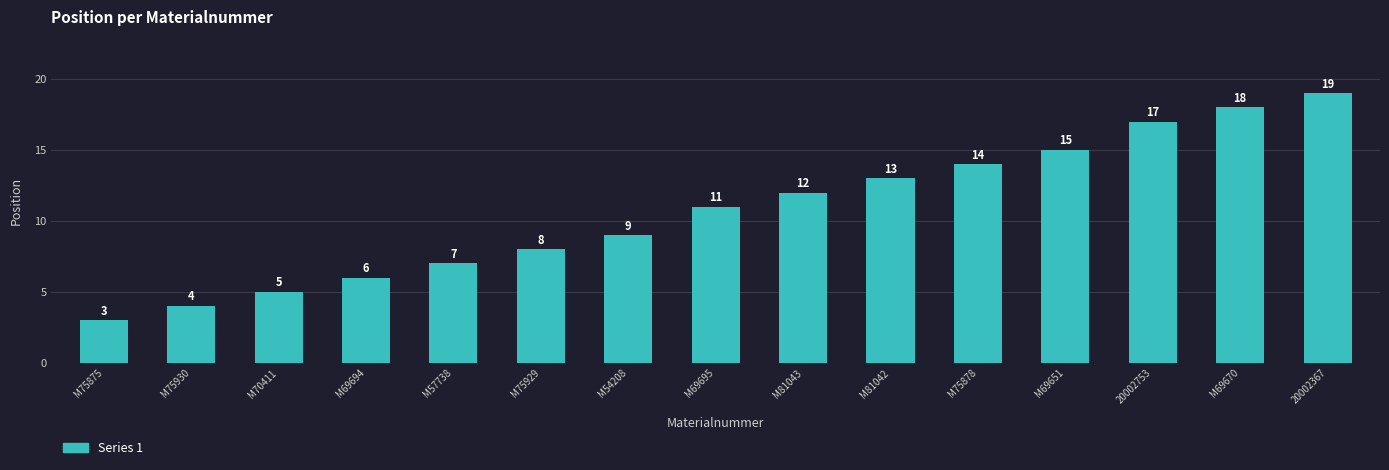

Approximately how many times larger is the value at M69695 compared to M54208?

1.2